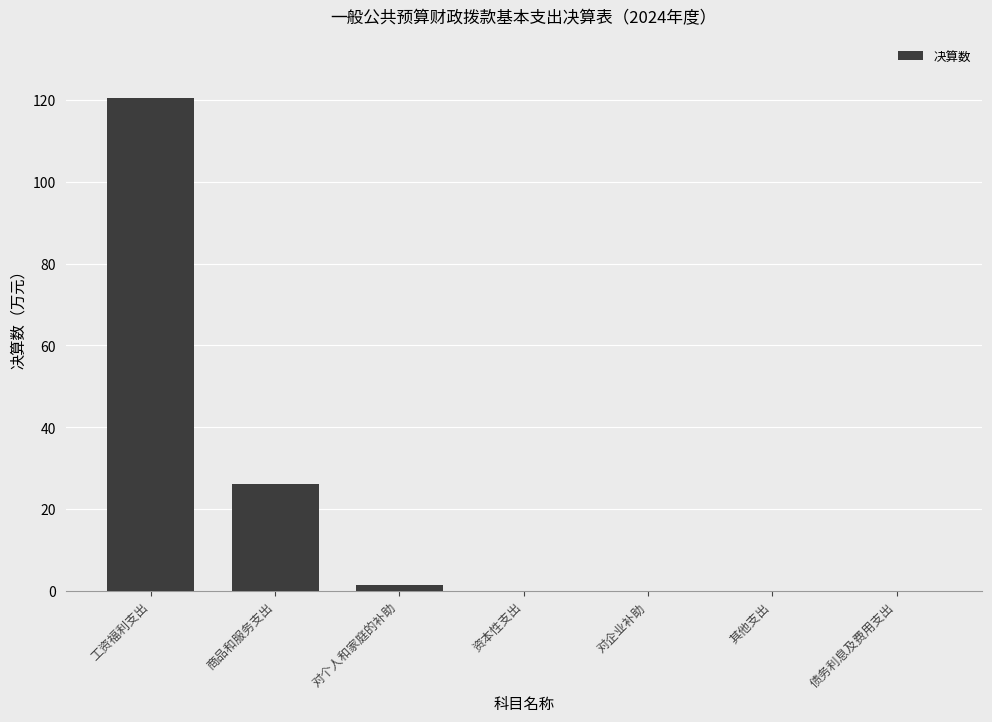

At which category does the chart reach its peak across all series?

工资福利支出